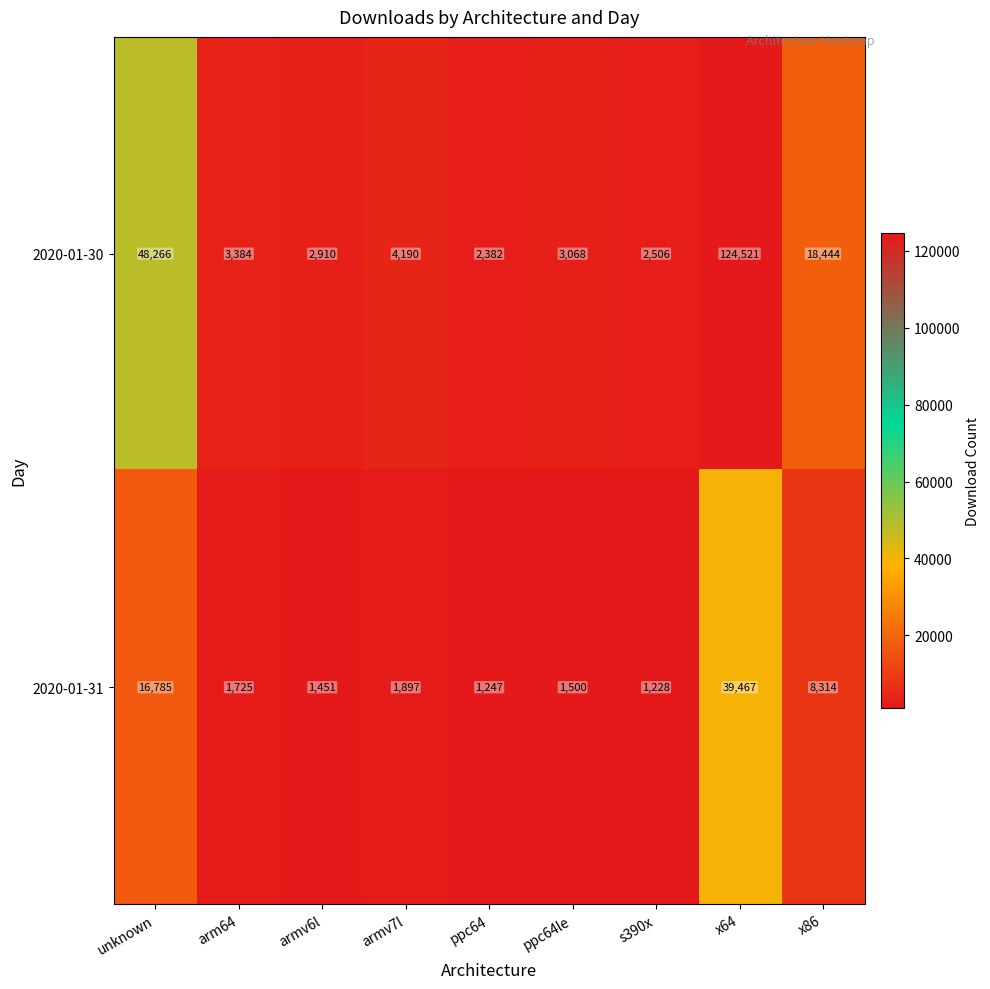

Reading left to right, transcribe all the data shown in this chart.

2020-01-30: unknown=48266	arm64=3384	armv6l=2910	armv7l=4190	ppc64=2382	ppc64le=3068	s390x=2506	x64=124521	x86=18444
2020-01-31: unknown=16785	arm64=1725	armv6l=1451	armv7l=1897	ppc64=1247	ppc64le=1500	s390x=1228	x64=39467	x86=8314